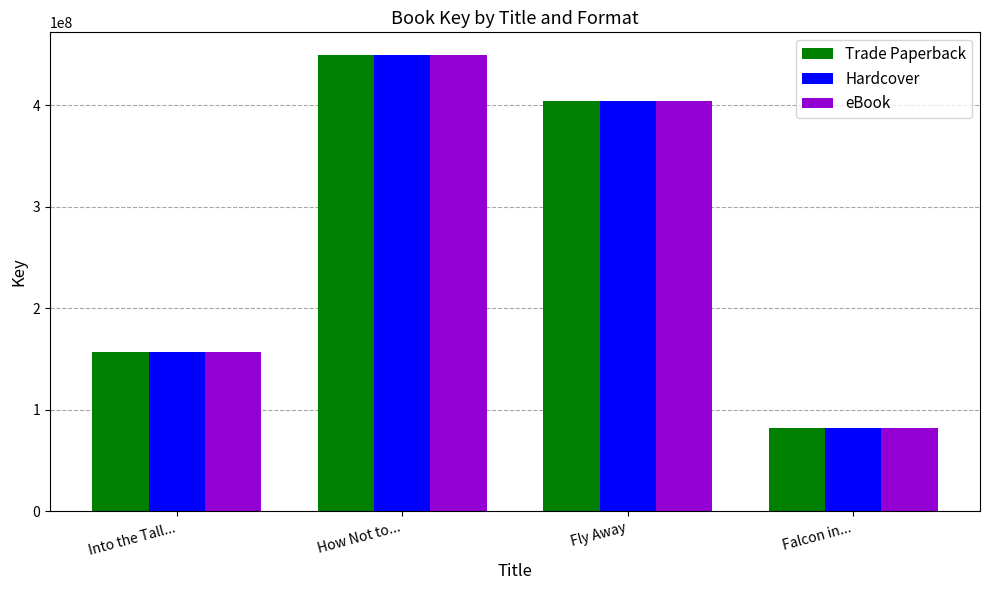

What is the average value of the Trade Paperback series?

272997789